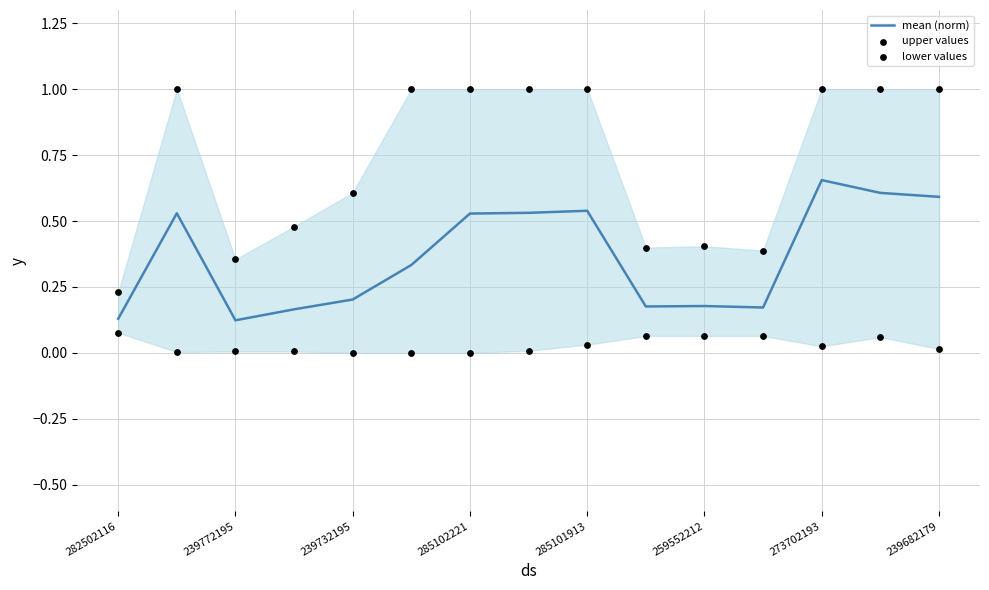

At how many categories does at least one series exceed 0?

15